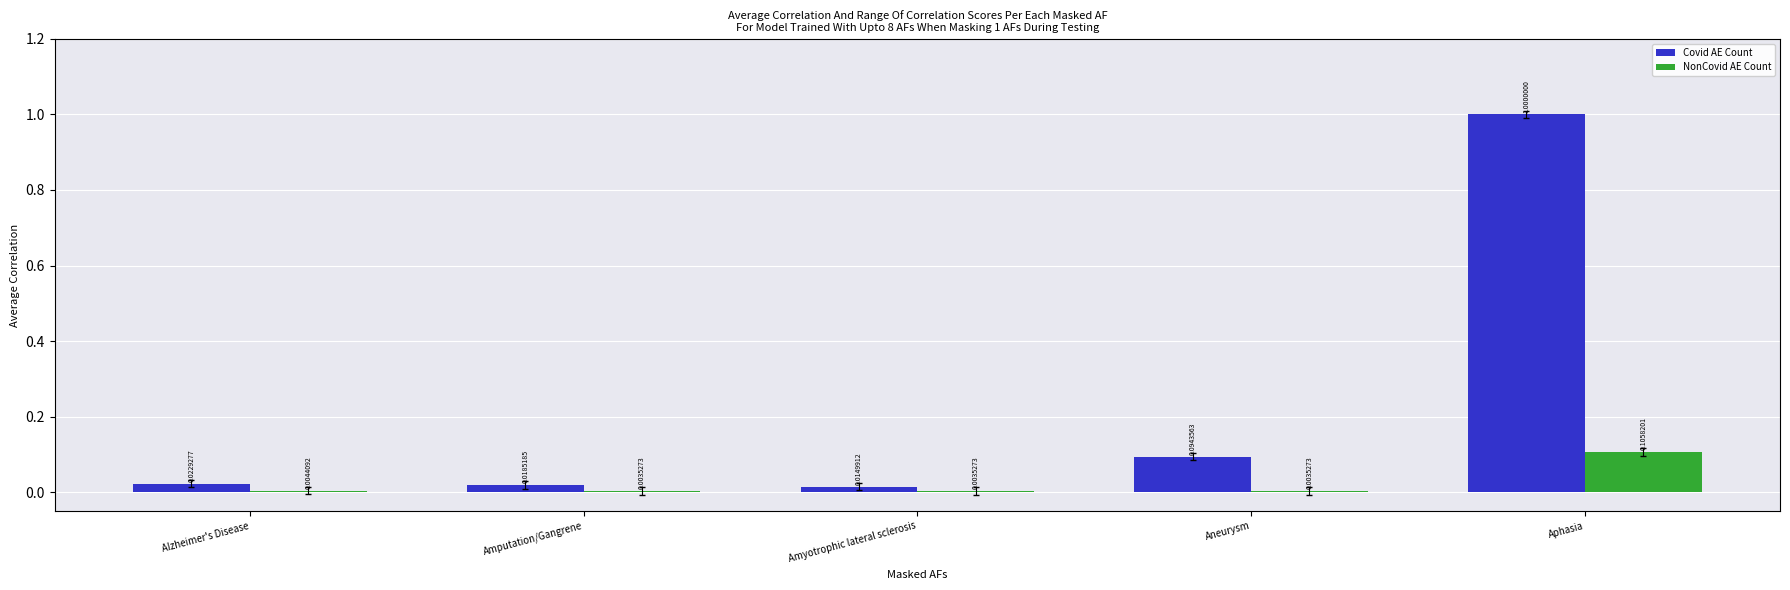

What are all the series names shown in the legend?

Covid AE Count, NonCovid AE Count